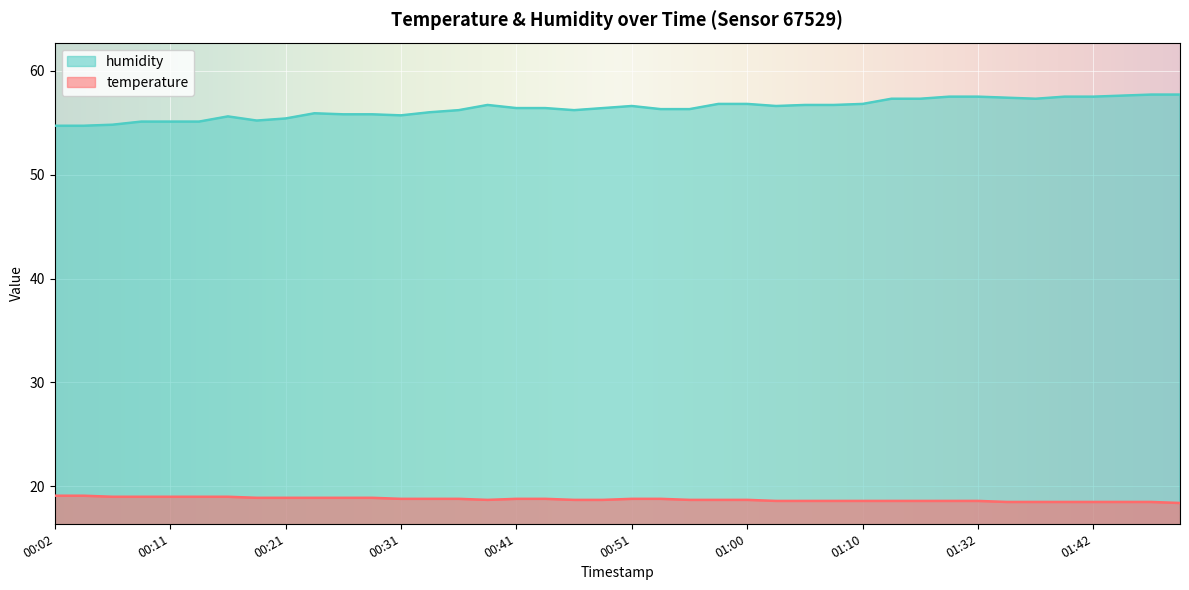

The value of humidity at 01:50 is 94.2. True or false?

False